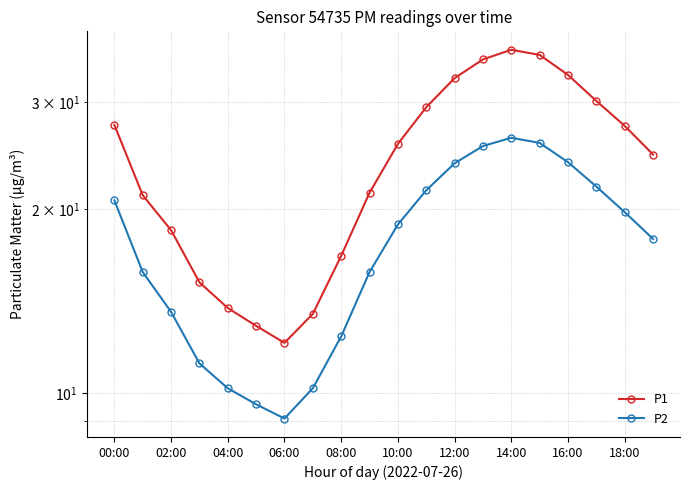

At which label does P1 reach its peak?

14:00